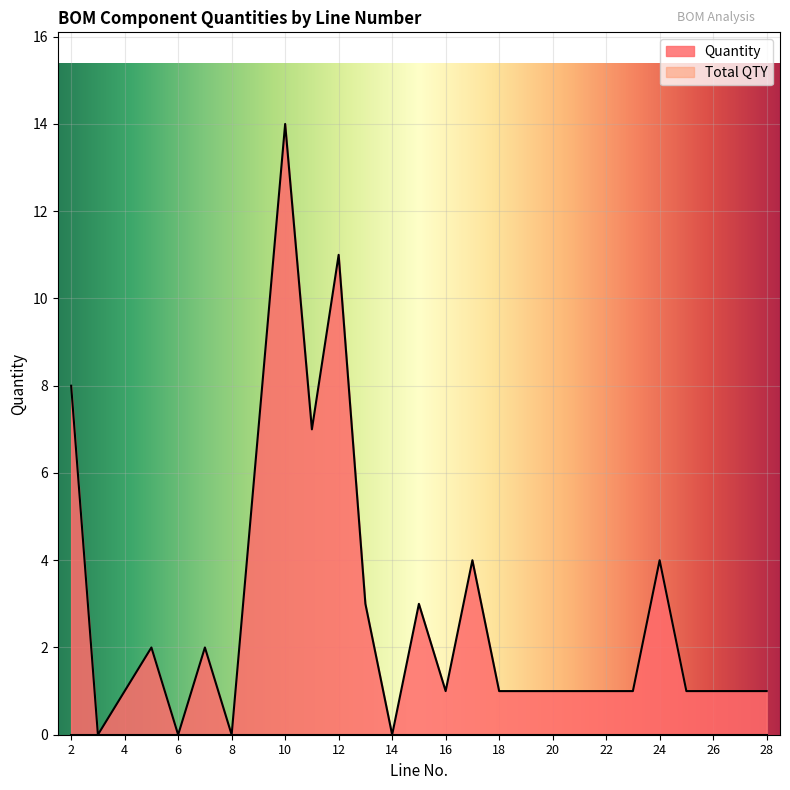

What is the difference between the second highest and second lowest values?

11